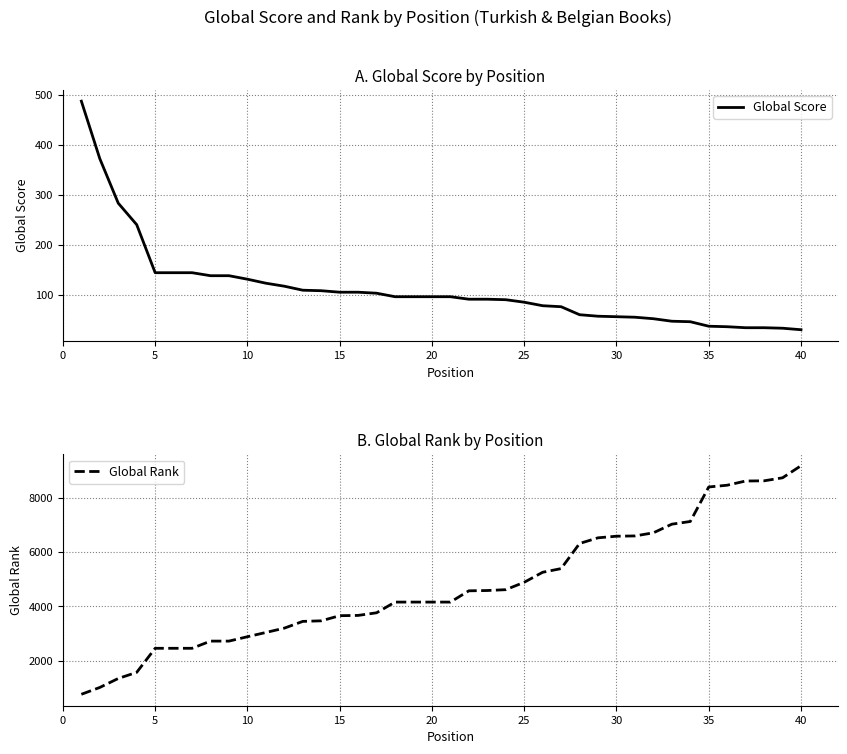

What is the lowest value of the Global Rank series?

757